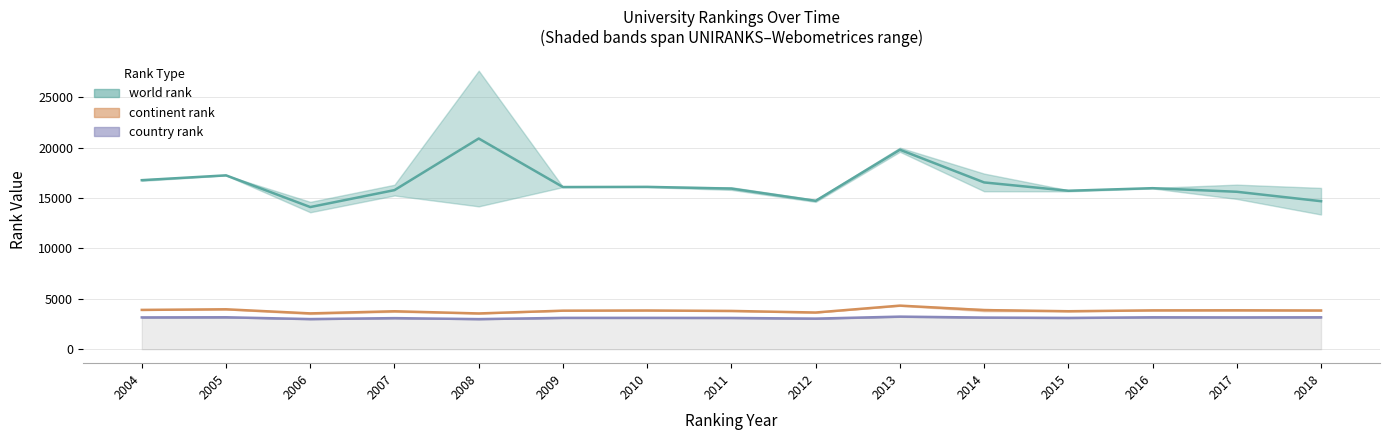

The world rank Webometrices series shows 10982 at 2017. True or false?

False